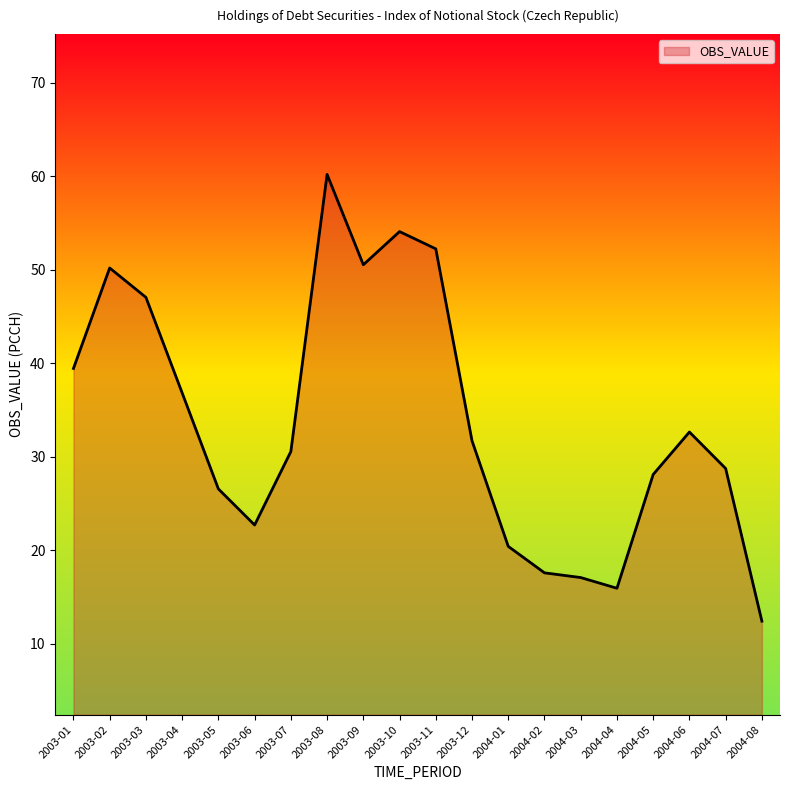

Does the chart display data point markers on the line(s)?

No